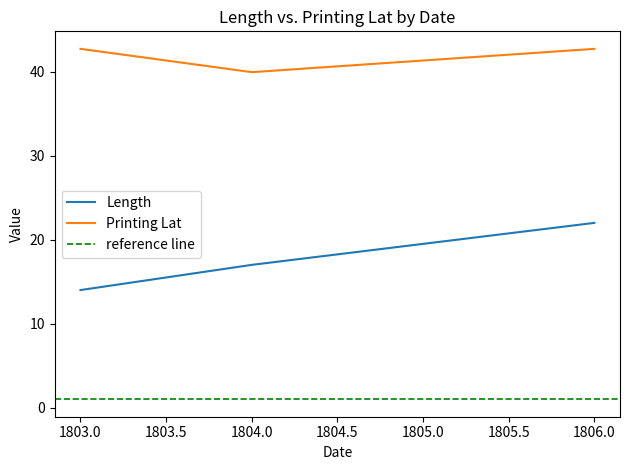

Which series has the largest range (max minus min)?

Length